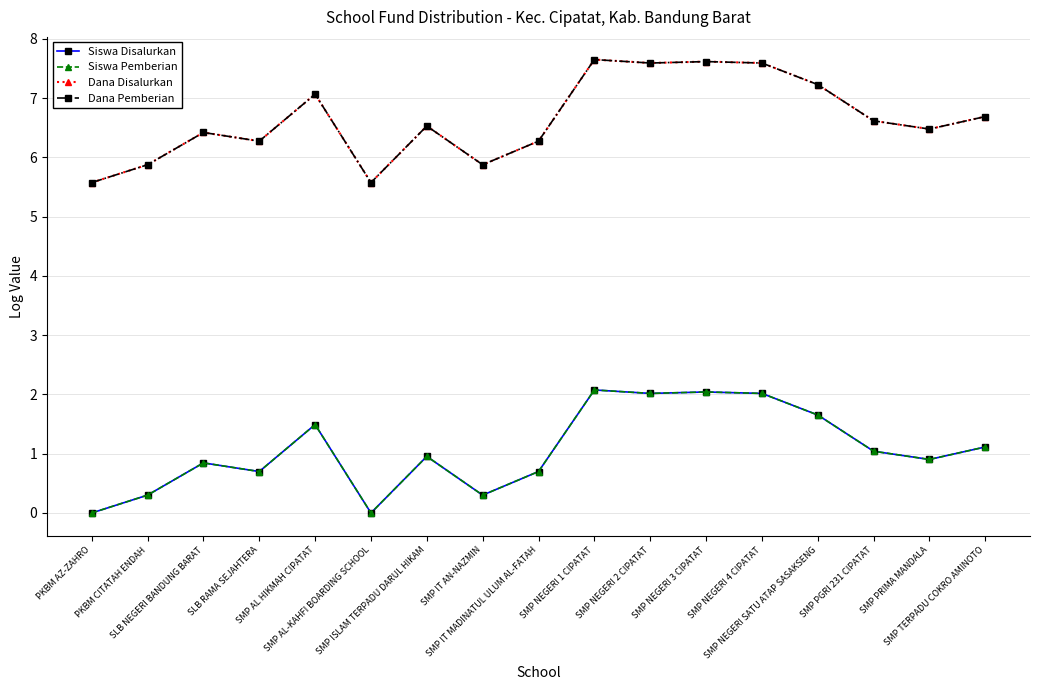

Is this an area chart (filled region under the line)?

No